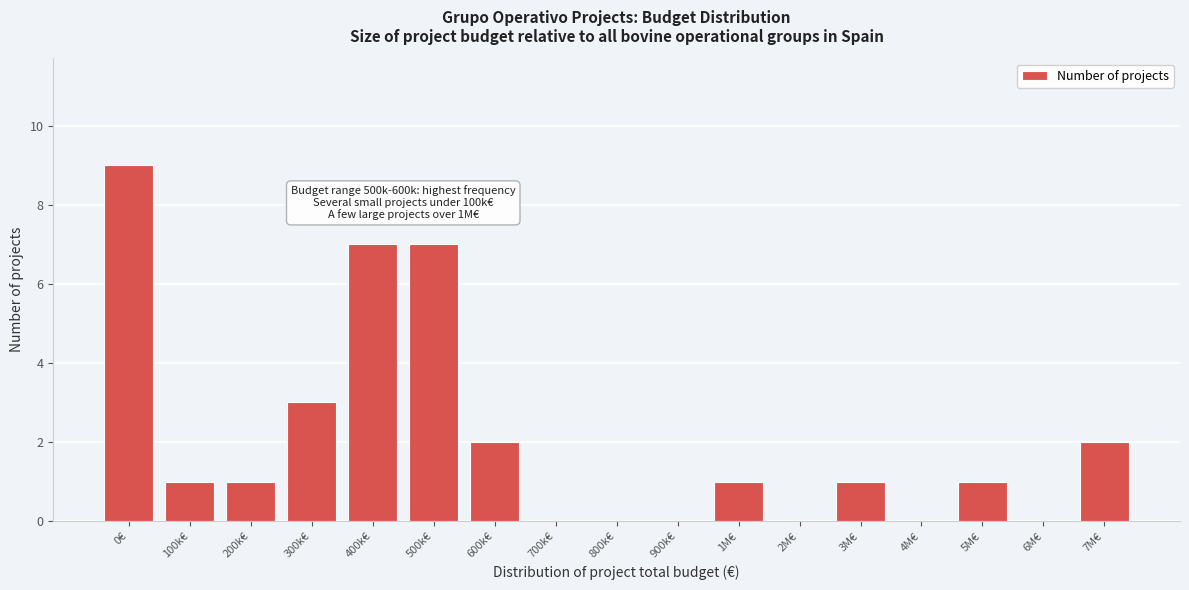

Reading left to right, transcribe all the data shown in this chart.

0€=9	100k€=1	200k€=1	300k€=3	400k€=7	500k€=7	600k€=2	700k€=0	800k€=0	900k€=0	1M€=1	2M€=0	3M€=1	4M€=0	5M€=1	6M€=0	7M€=2